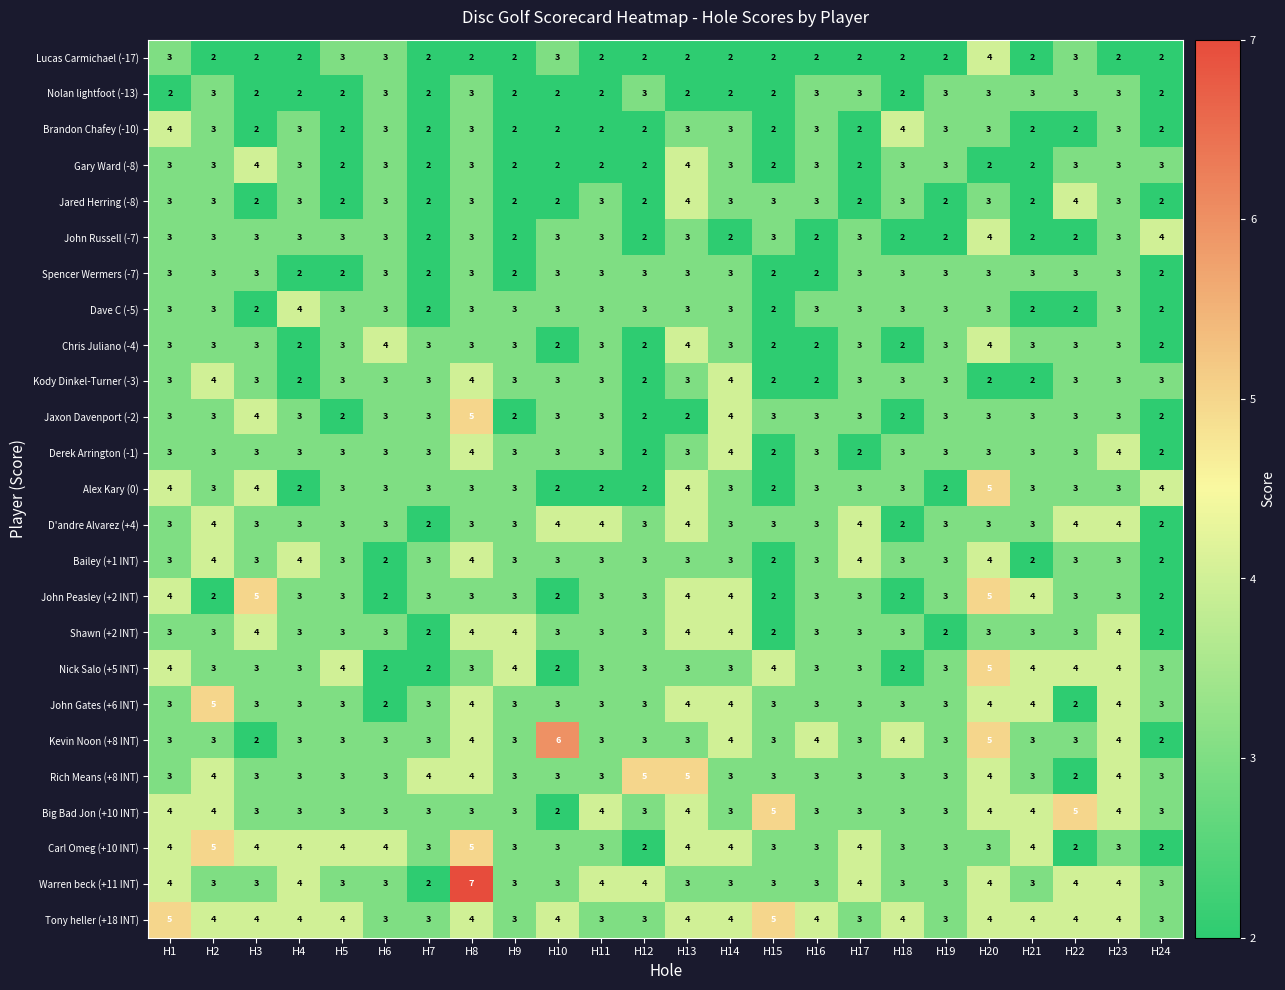

What is the average value of the John Russell (-7) series?

3